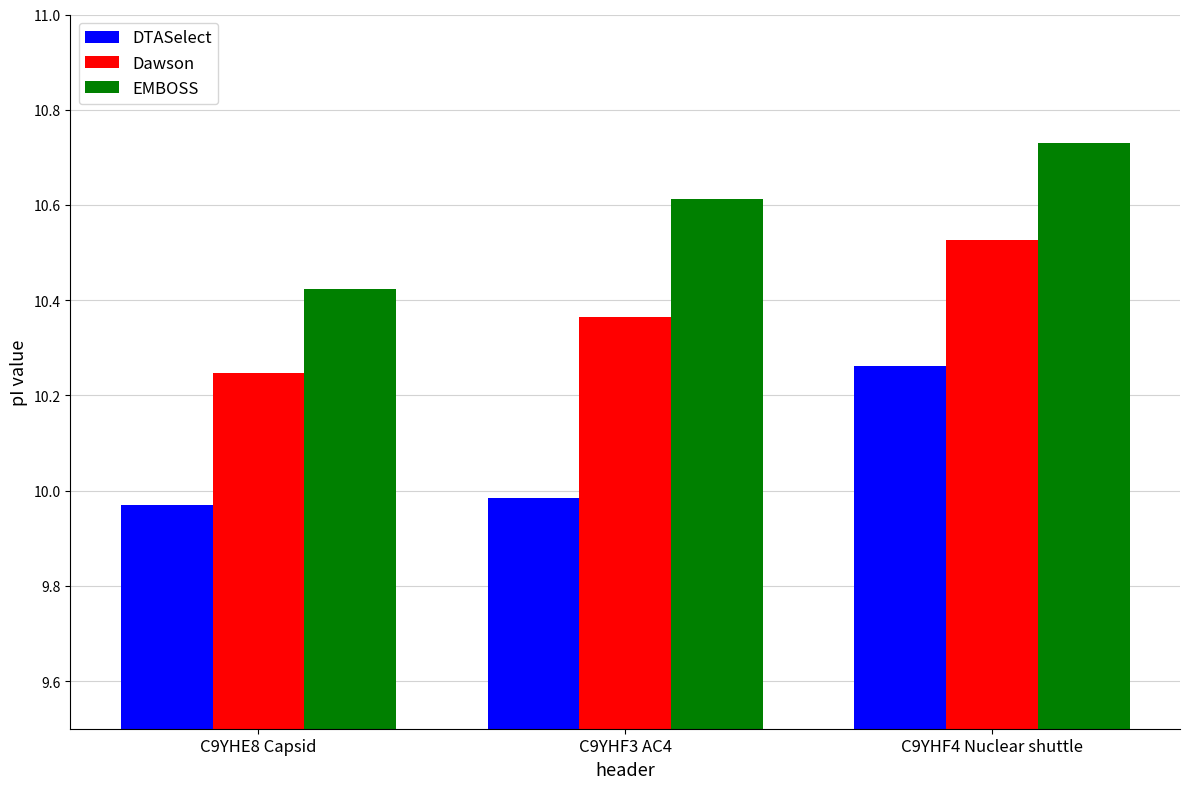

Is the value of EMBOSS at C9YHE8 Capsid greater than the value of DTASelect at C9YHE8 Capsid?

Yes